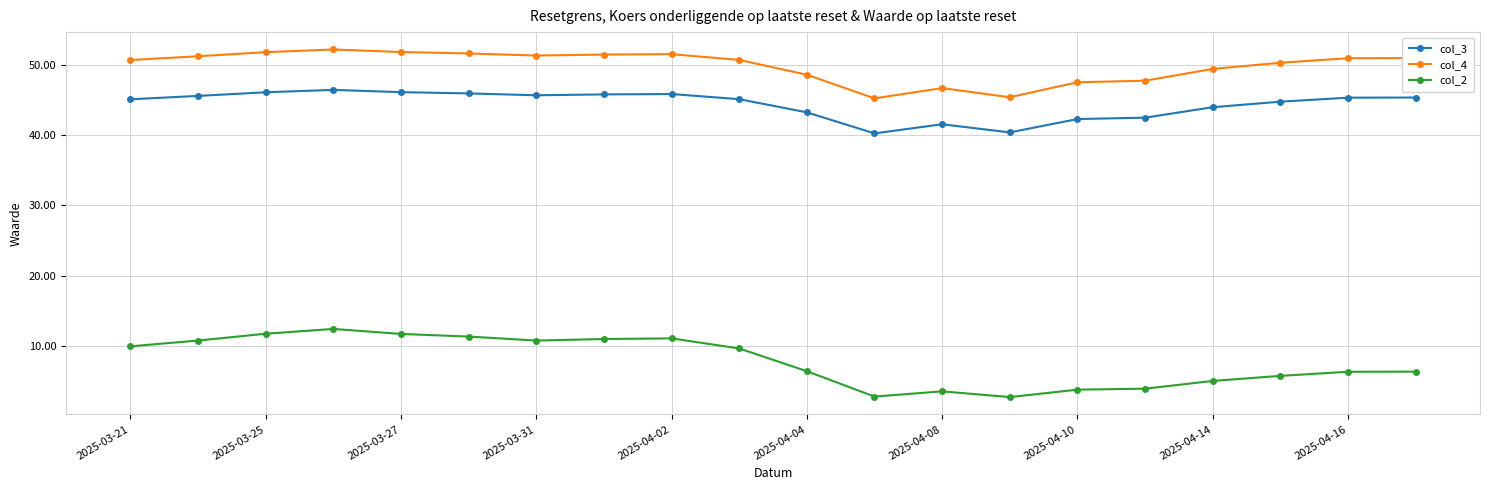

What is the average value of the col_2 series?

7.9